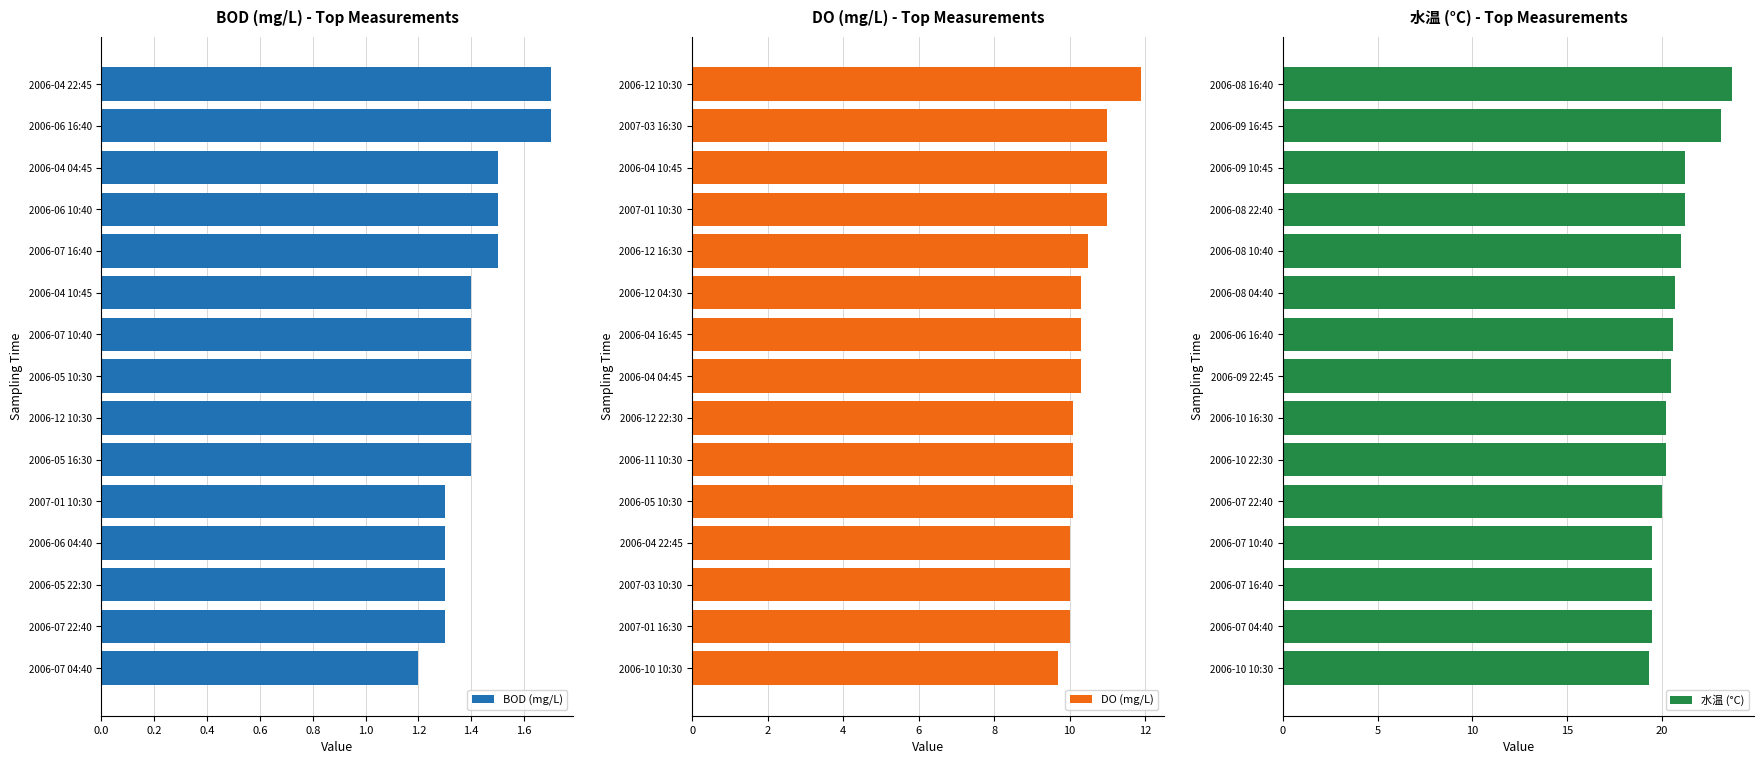

Which series has the largest total across all categories?

水温 (°C)